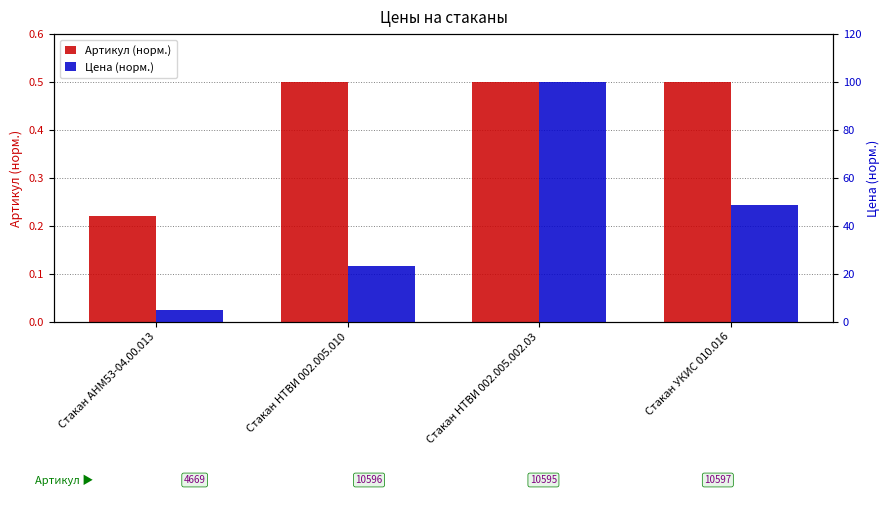

The value of Цена (норм.) at Стакан АНМ53-04.00.013 is 8.0. True or false?

False